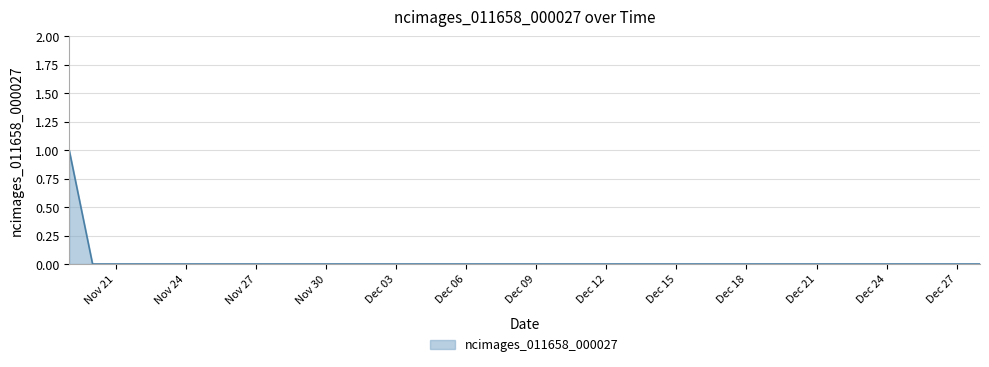

How many series are shown in this chart?

1